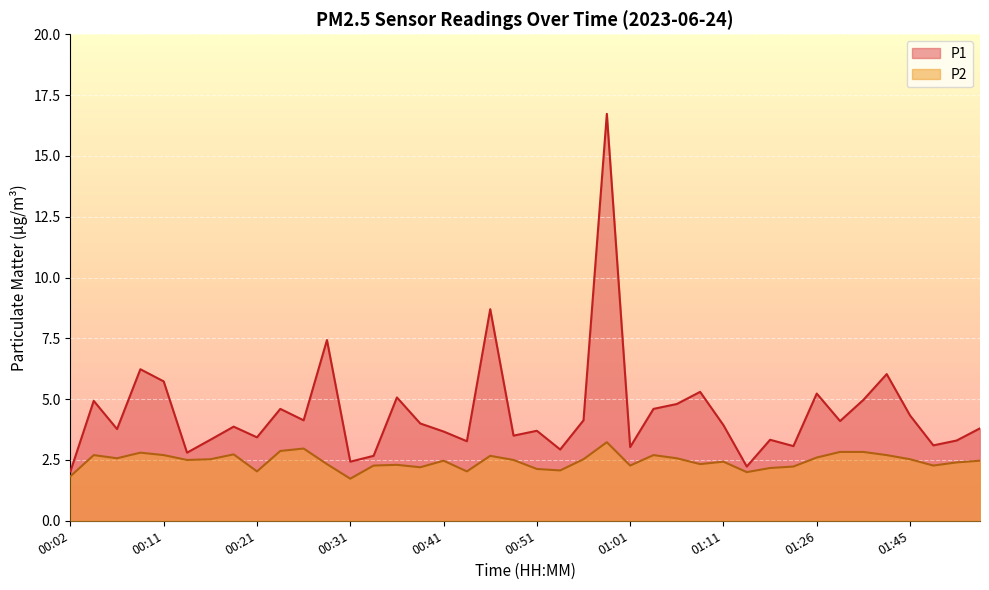

Reading right to left, what are all the values shown in this chart?

P1: 01:52=3.8	01:50=3.3	01:47=3.1	01:45=4.3	01:42=6.0	01:39=5.0	01:34=4.1	01:26=5.2	01:21=3.1	01:15=3.3	01:13=2.2	01:11=3.9	01:08=5.3	01:06=4.8	01:03=4.6	01:01=3.0	00:58=16.7	00:56=4.1	00:53=2.9	00:51=3.7	00:48=3.5	00:46=8.7	00:44=3.3	00:41=3.7	00:39=4.0	00:36=5.1	00:34=2.7	00:31=2.4	00:29=7.4	00:26=4.1	00:24=4.6	00:21=3.4	00:19=3.9	00:16=3.3	00:14=2.8	00:11=5.7	00:09=6.2	00:07=3.8	00:04=4.9	00:02=2.0
P2: 01:52=2.5	01:50=2.4	01:47=2.3	01:45=2.5	01:42=2.7	01:39=2.8	01:34=2.8	01:26=2.6	01:21=2.2	01:15=2.2	01:13=2.0	01:11=2.4	01:08=2.3	01:06=2.6	01:03=2.7	01:01=2.3	00:58=3.2	00:56=2.5	00:53=2.1	00:51=2.1	00:48=2.5	00:46=2.7	00:44=2.0	00:41=2.5	00:39=2.2	00:36=2.3	00:34=2.3	00:31=1.7	00:29=2.3	00:26=3.0	00:24=2.9	00:21=2.0	00:19=2.7	00:16=2.5	00:14=2.5	00:11=2.7	00:09=2.8	00:07=2.6	00:04=2.7	00:02=1.8